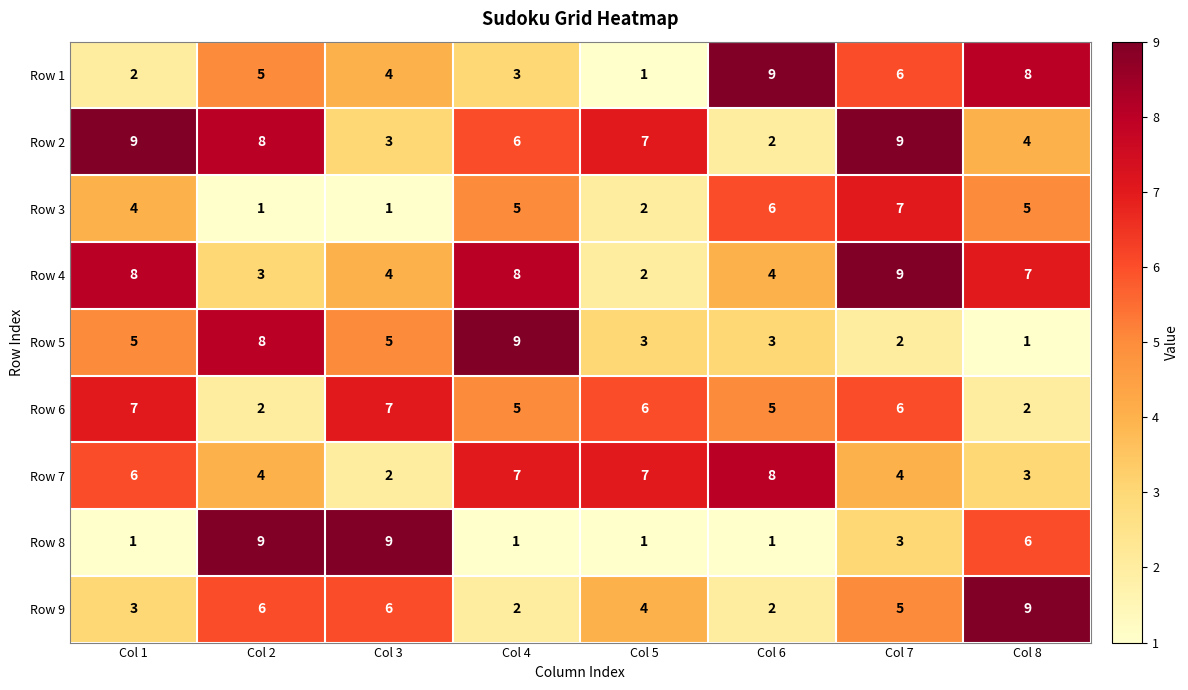

Between Col 2 and Col 8, which series saw the biggest shift?

Row 5